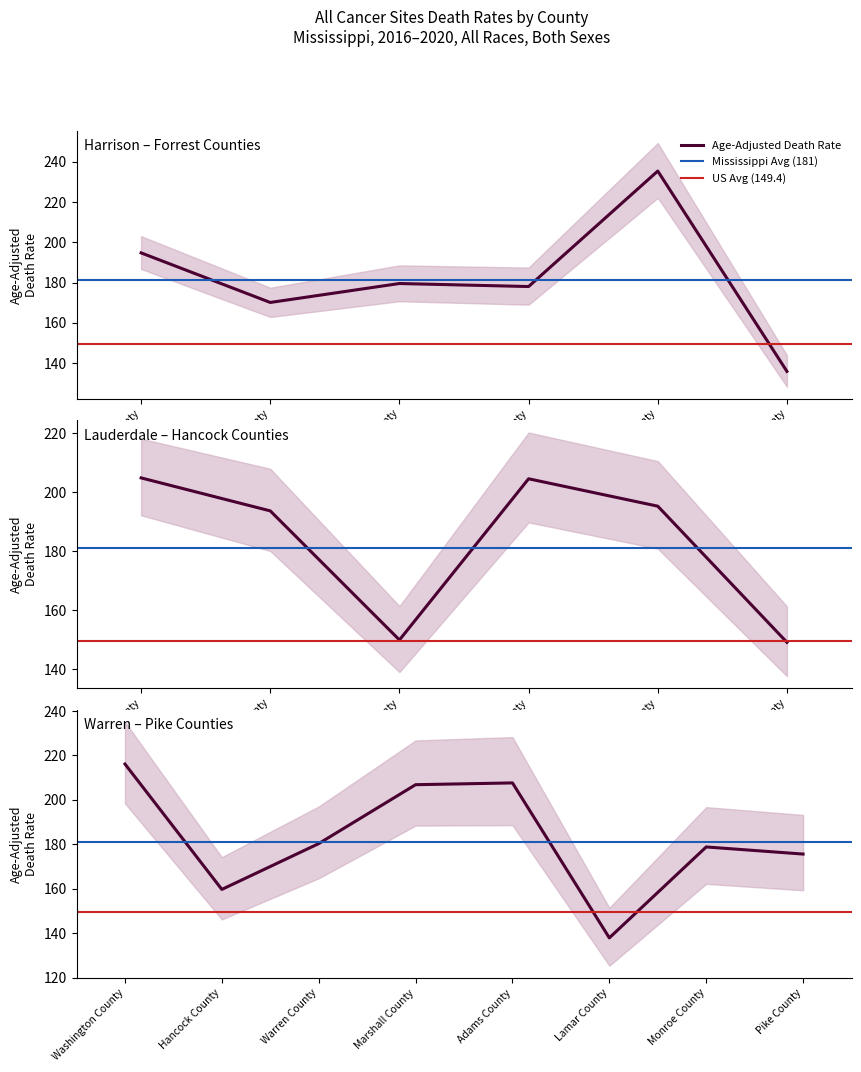

The value of Age-Adjusted Death Rate at Monroe County is 99.1. True or false?

False